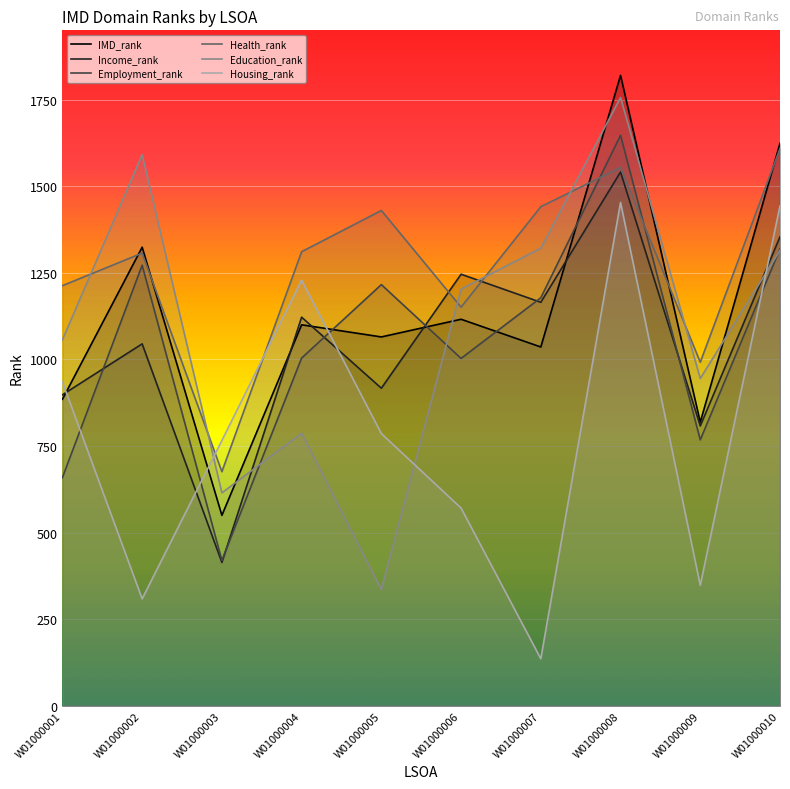

True or false: Employment_rank has more than 0 interior local peaks.

True